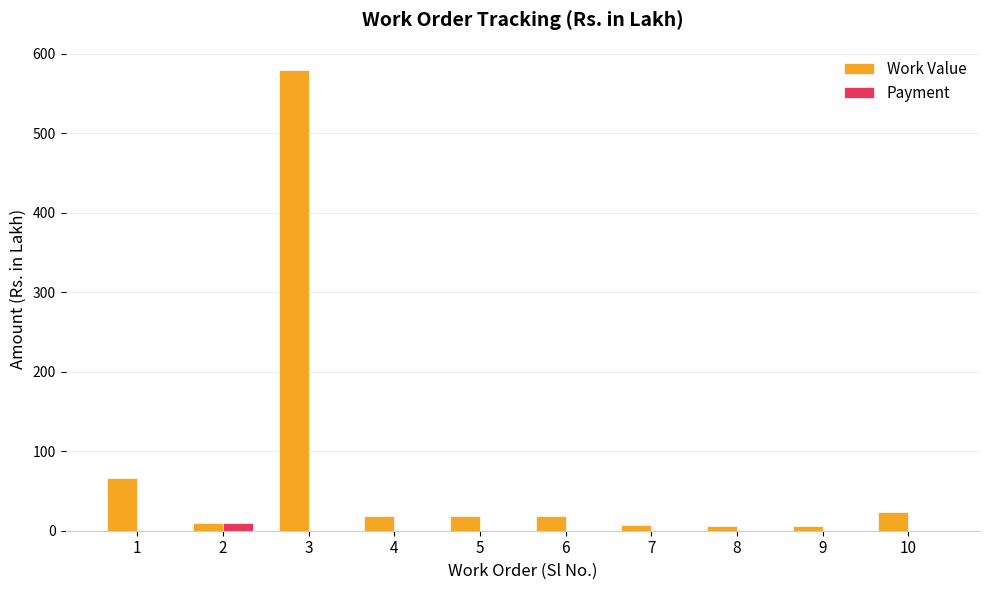

What is the total value across all series at 6?

18.2